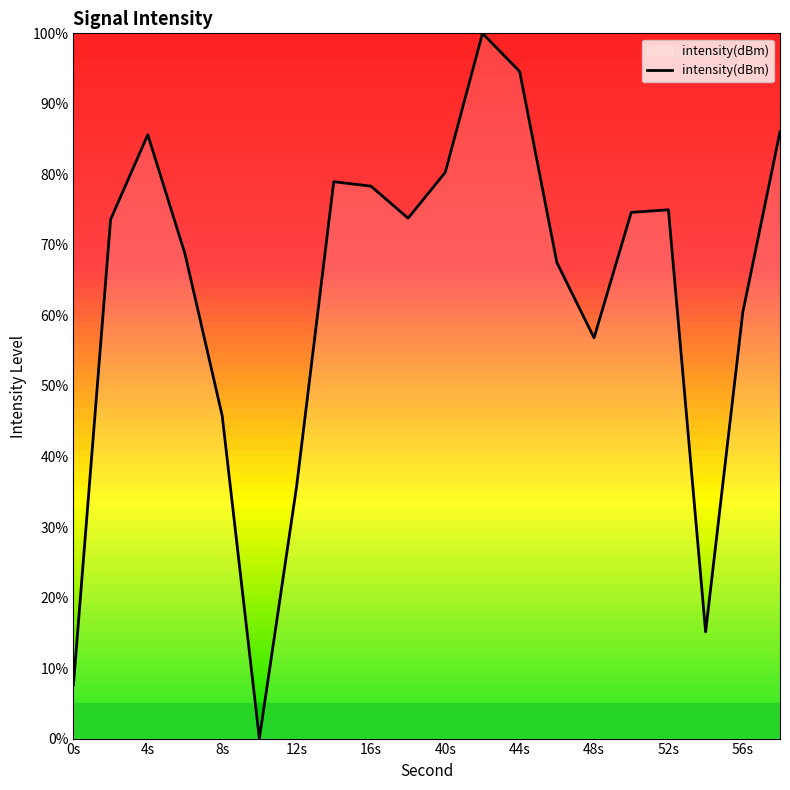

What is the greatest value displayed?

100.0